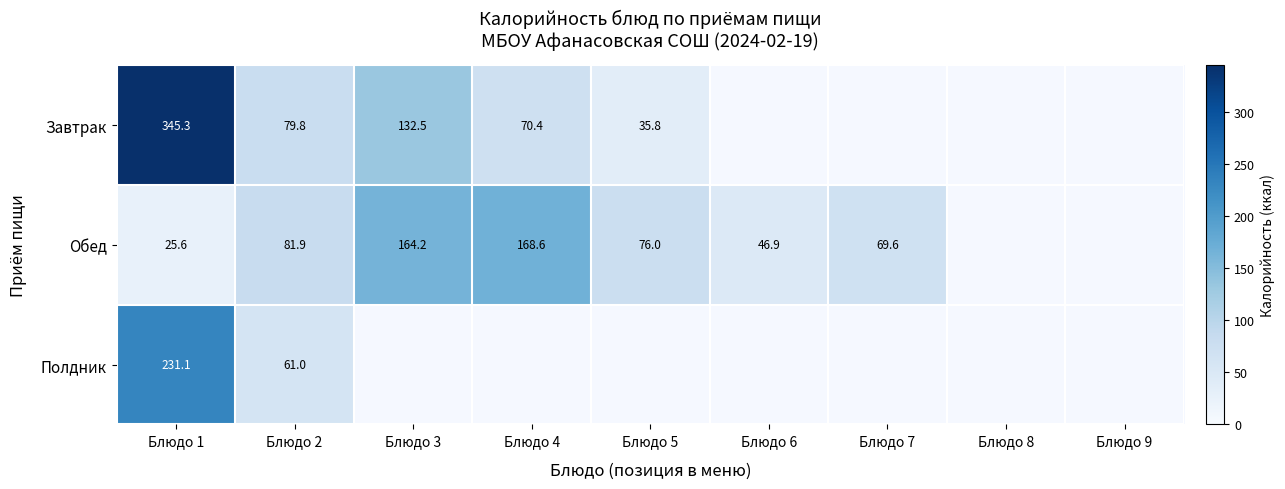

Is it true that Обед equals 98.3 at Блюдо 3?

False